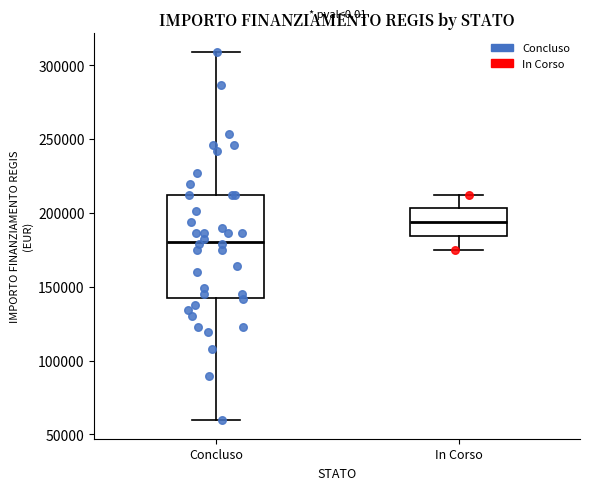

Reading left to right, transcribe this box plot: for each box, give where its median line is, the range the box spans, and where its two whiskers end, as read against the y-axis. The values are not printed on the chart, so give them approximately, as read against the axis.

Concluso: median 180000, box 145000 to 210000, whiskers 60000 to 310000
In Corso: median 195000, box 185000 to 205000, whiskers 175000 to 210000